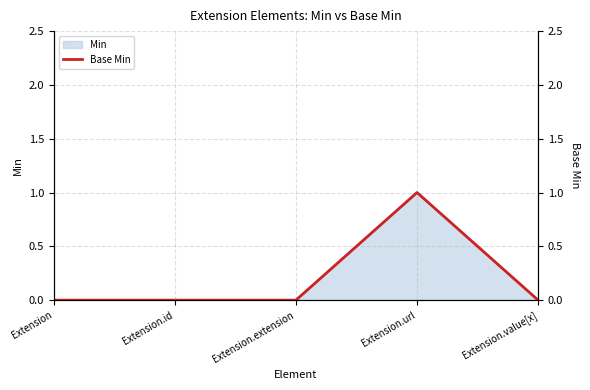

What is the label of the 3rd point from the right?

Extension.extension